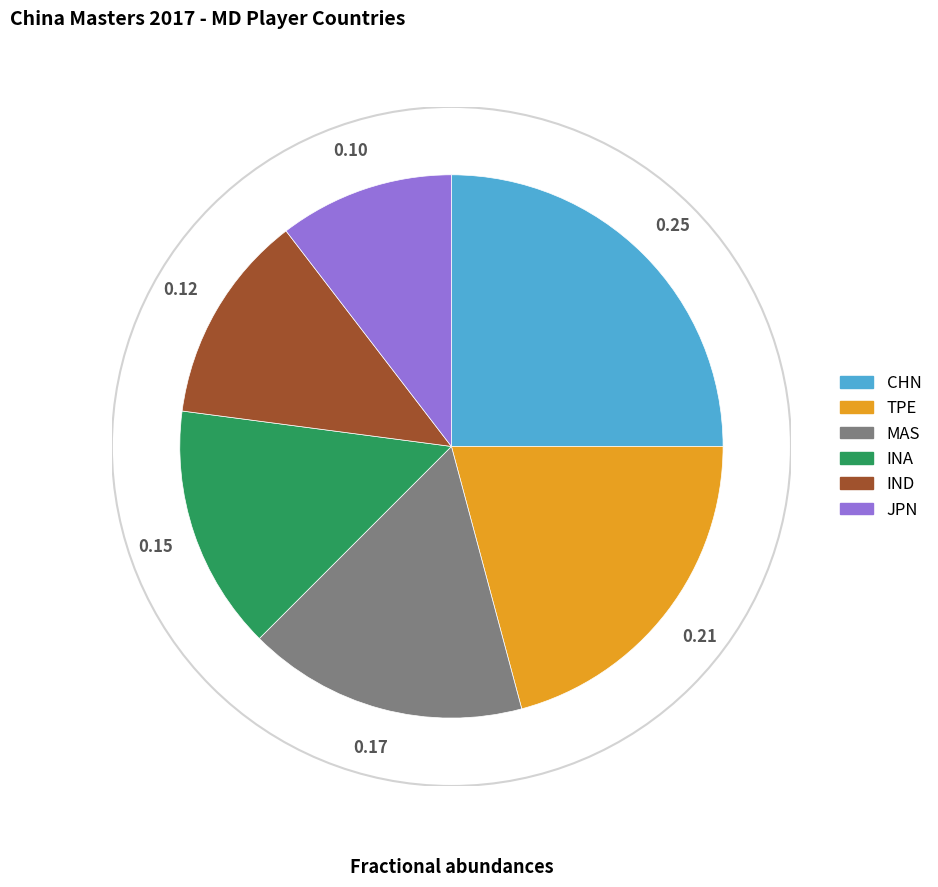

Count the number of slices in the pie.

6